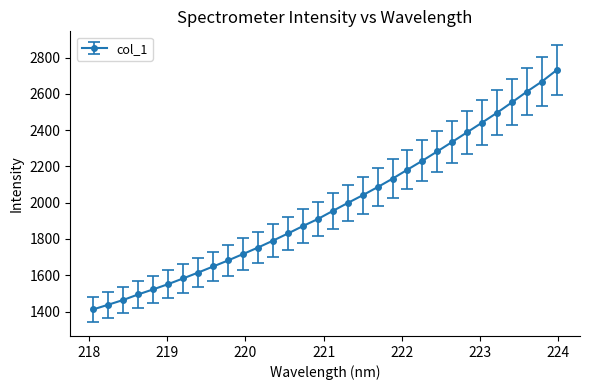

What is the minimum value shown in the chart?

1412.2